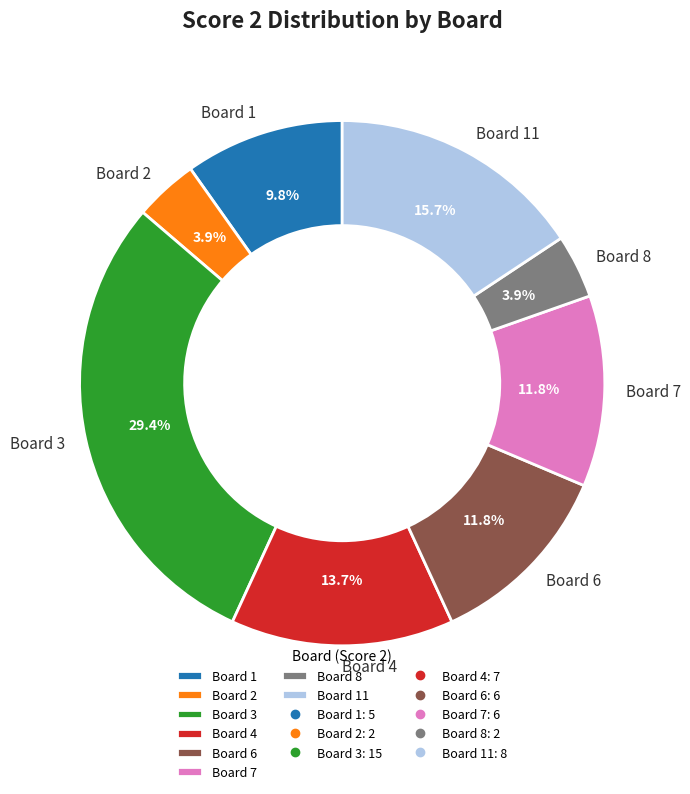

Does Board 6 represent more than half of the total?

No